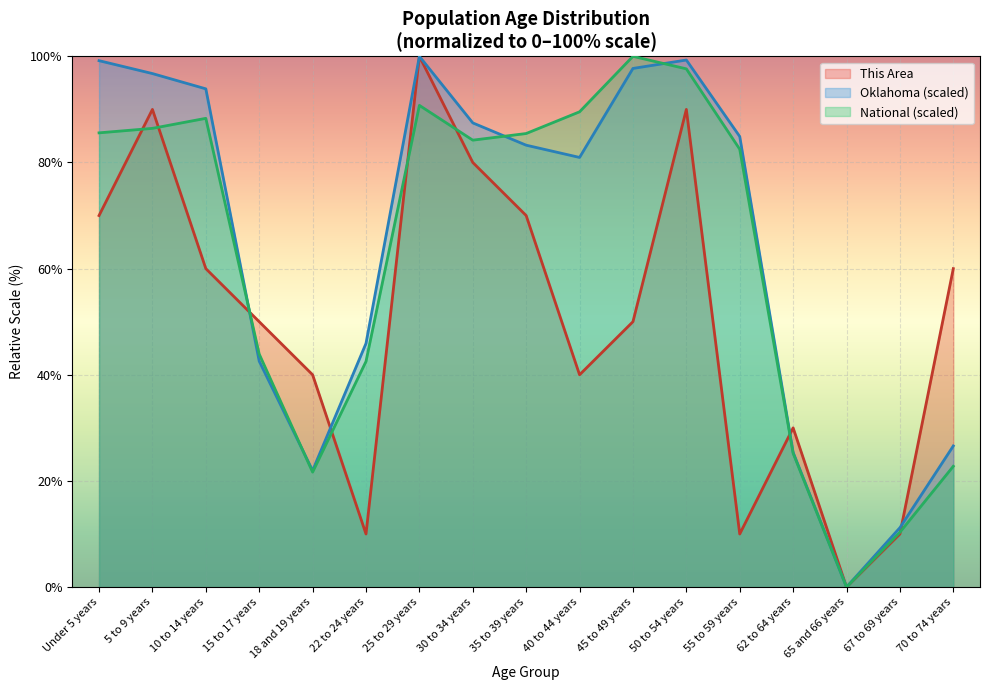

What is the difference between the Oklahoma values at 45 to 49 years and 25 to 29 years?

2.3